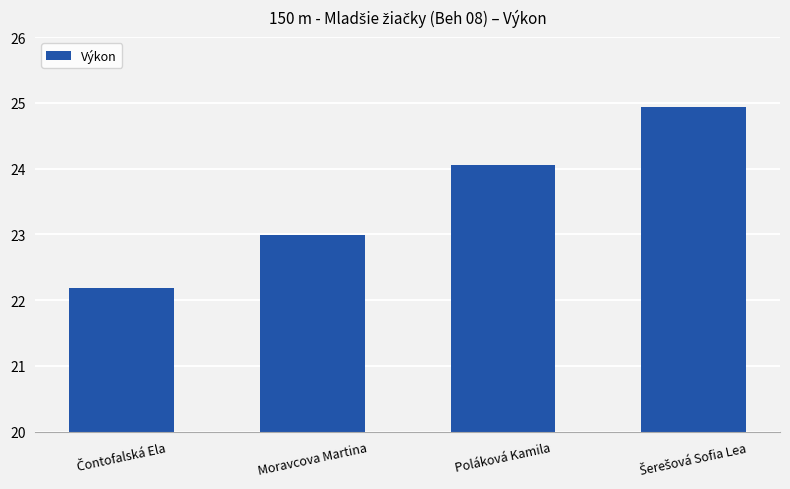

What is the difference between the second highest and second lowest values?

1.1